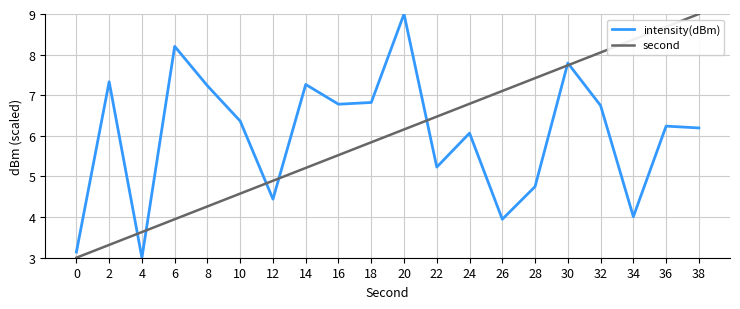

Which series changed the most between 12 and 16?

intensity(dBm)